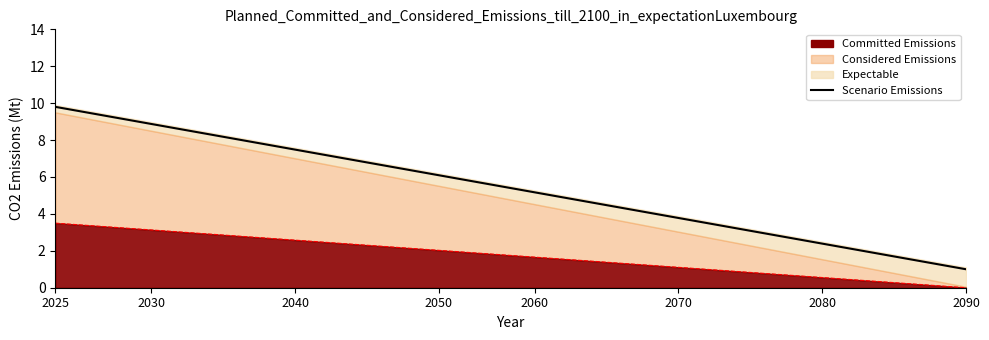

True or false: the data shows 1.9 at 2060.

False